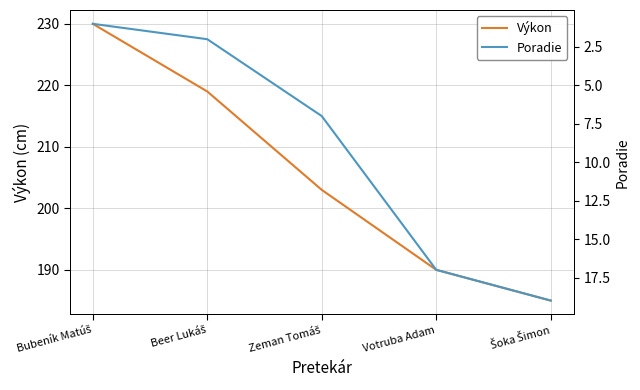

Is this an area chart (filled region under the line)?

No